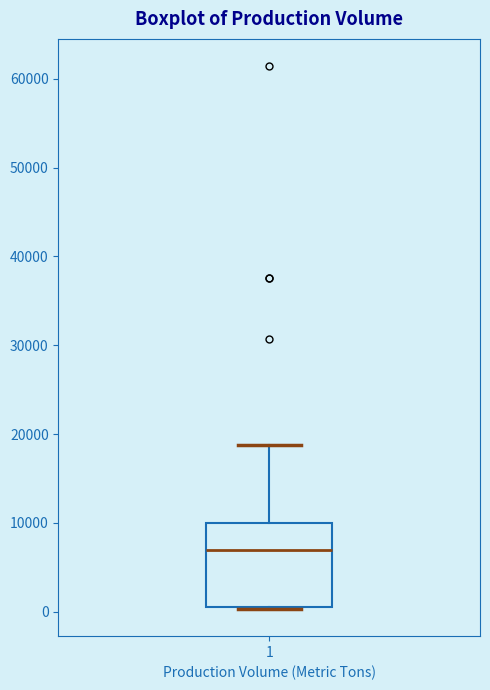

Read this box plot against the y-axis: the position of the median line, the range covered by the box, and the ends of both whiskers. The values are not printed on the chart, so give them approximately, as read against the axis.

median 7000, box 1000 to 10000, whiskers 0 to 19000